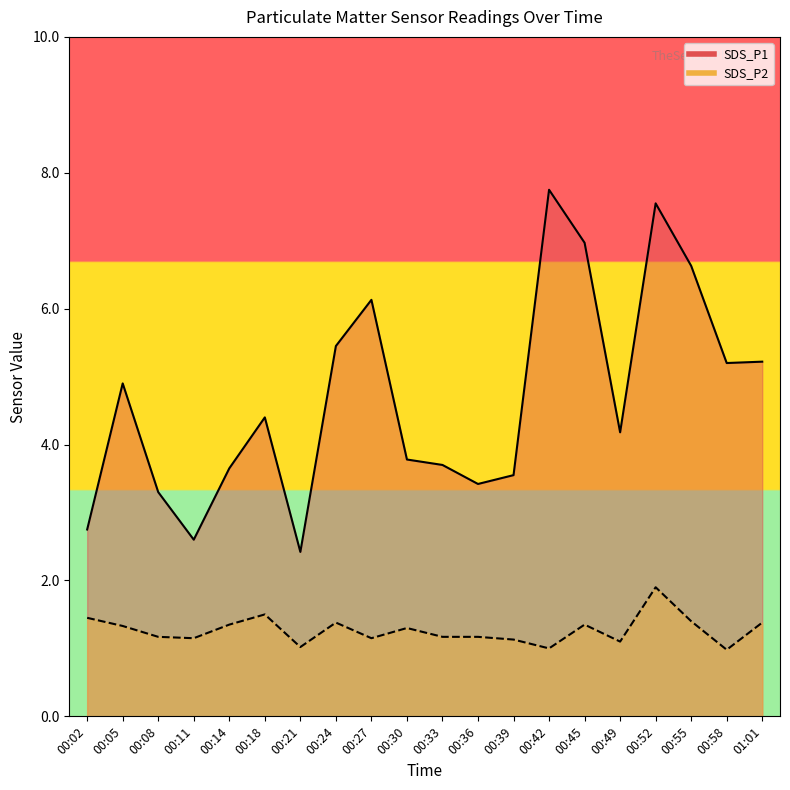

Is the value of SDS_P2 at 00:49 greater than the value of SDS_P1 at 00:02?

No